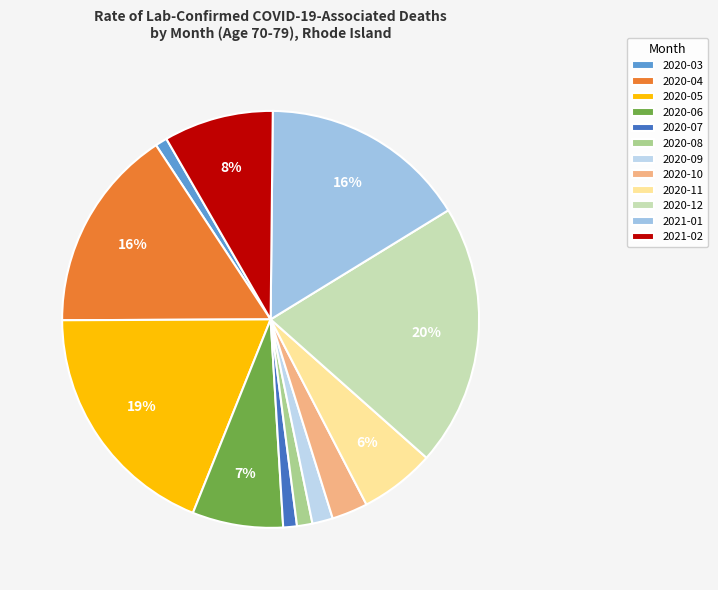

What percentage is NOT represented by 2020-08?

98.8%